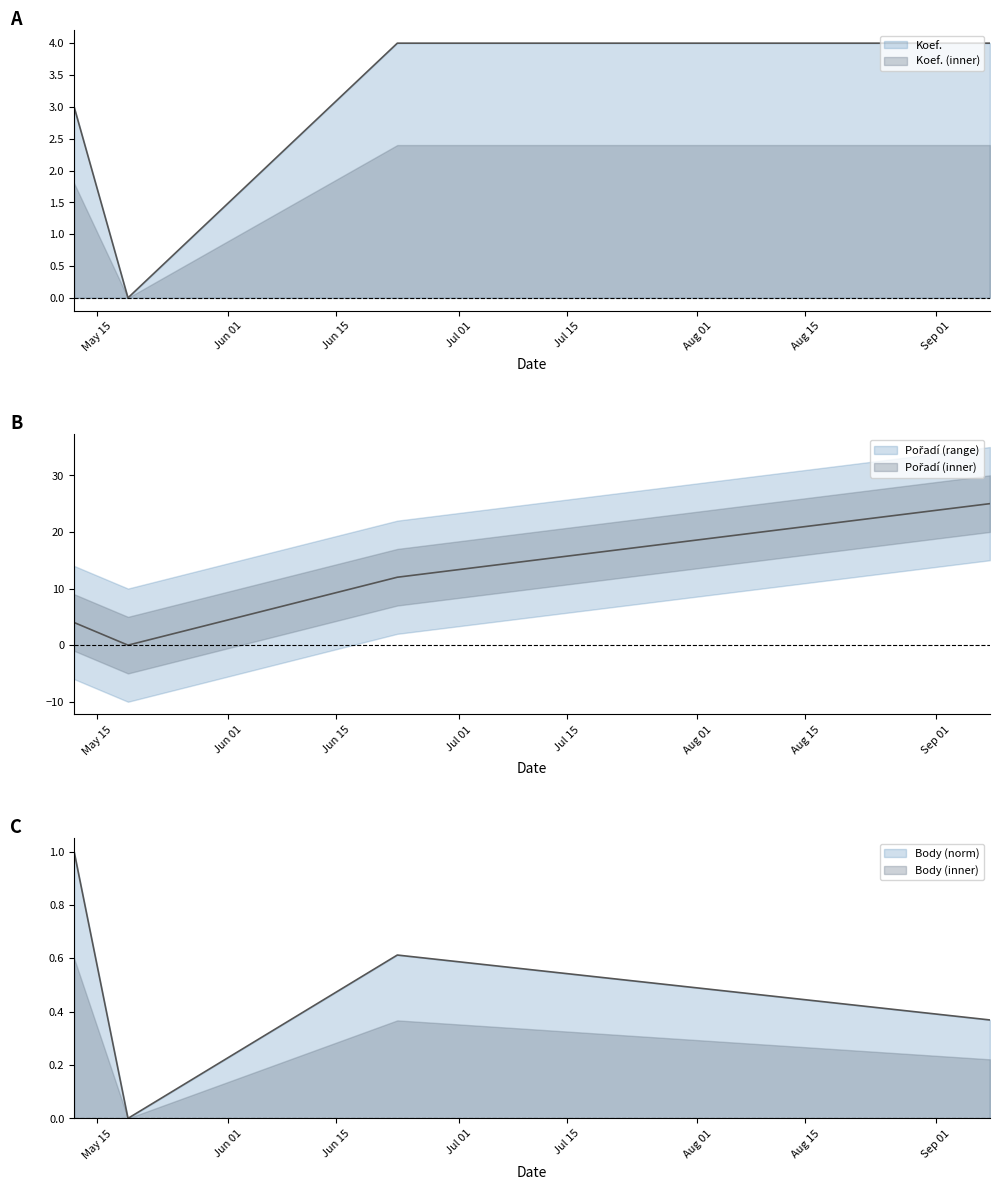

True or false: Pořadí and Body intersect in this chart.

False